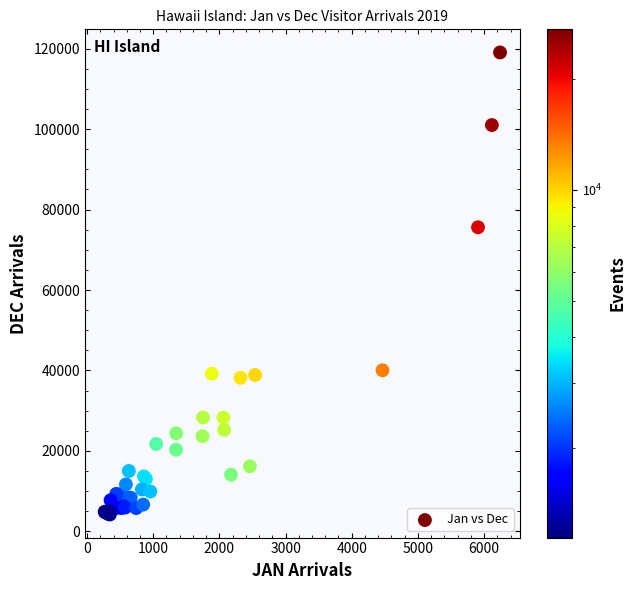

What Y value in the scatter plot is closest to 61627?

75580.9